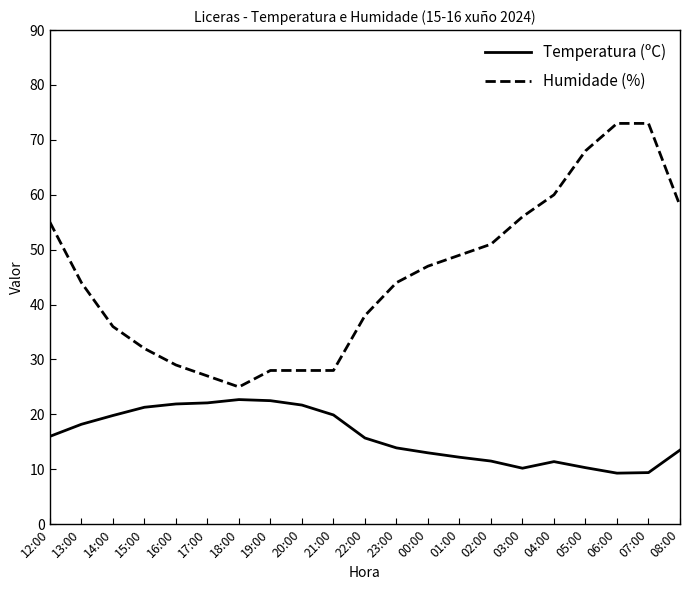

Is this an area chart (filled region under the line)?

No